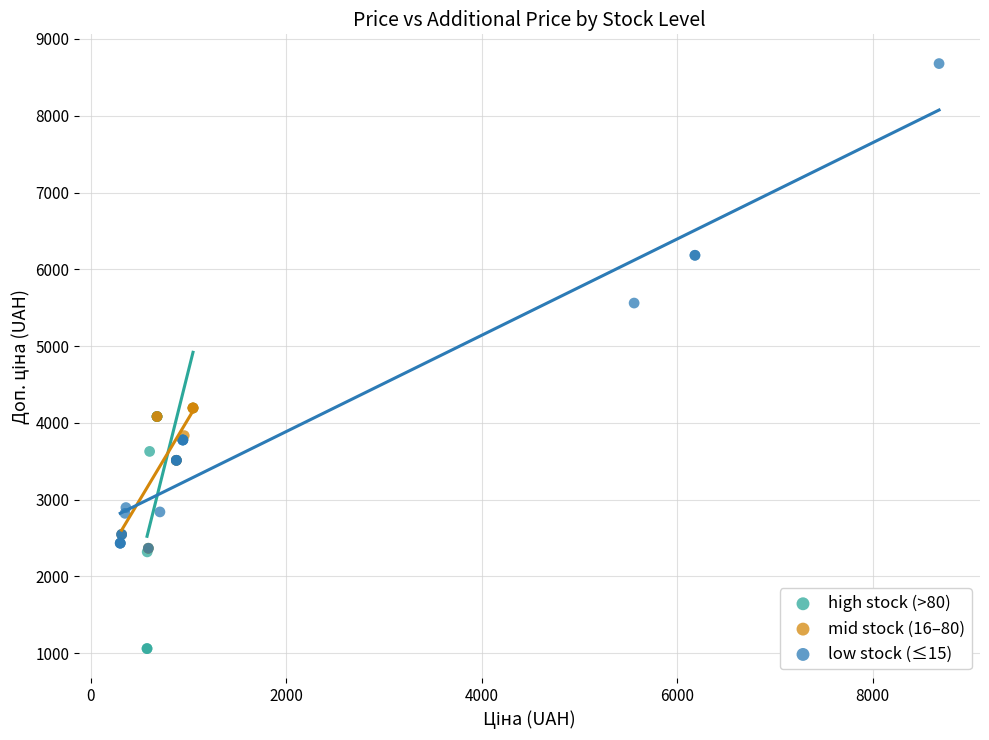

Which series contains the lowest Y value?

high stock (>80)